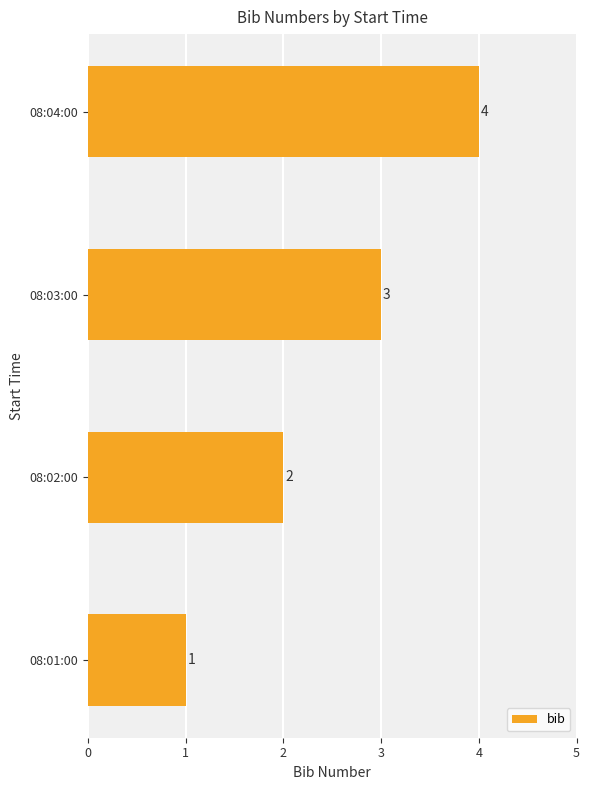

True or false: the data shows 3 at 08:02:00.

False